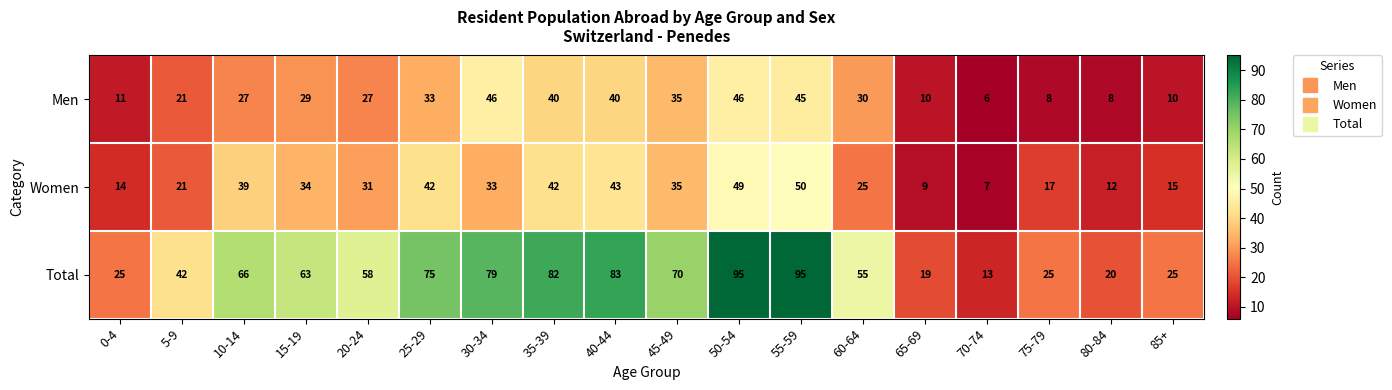

Rank the series by their maximum value, from highest to lowest.

Total, Women, Men